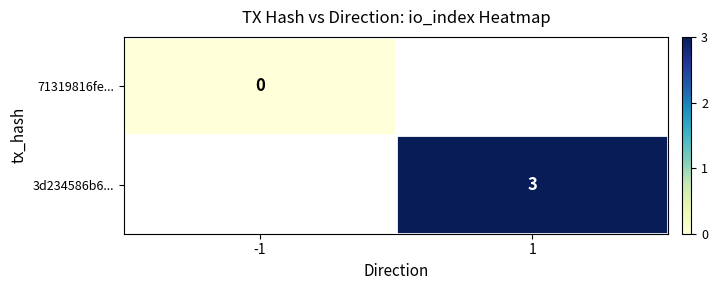

Is the value of 71319816fe... at -1 greater than the value of 3d234586b6... at 1?

No